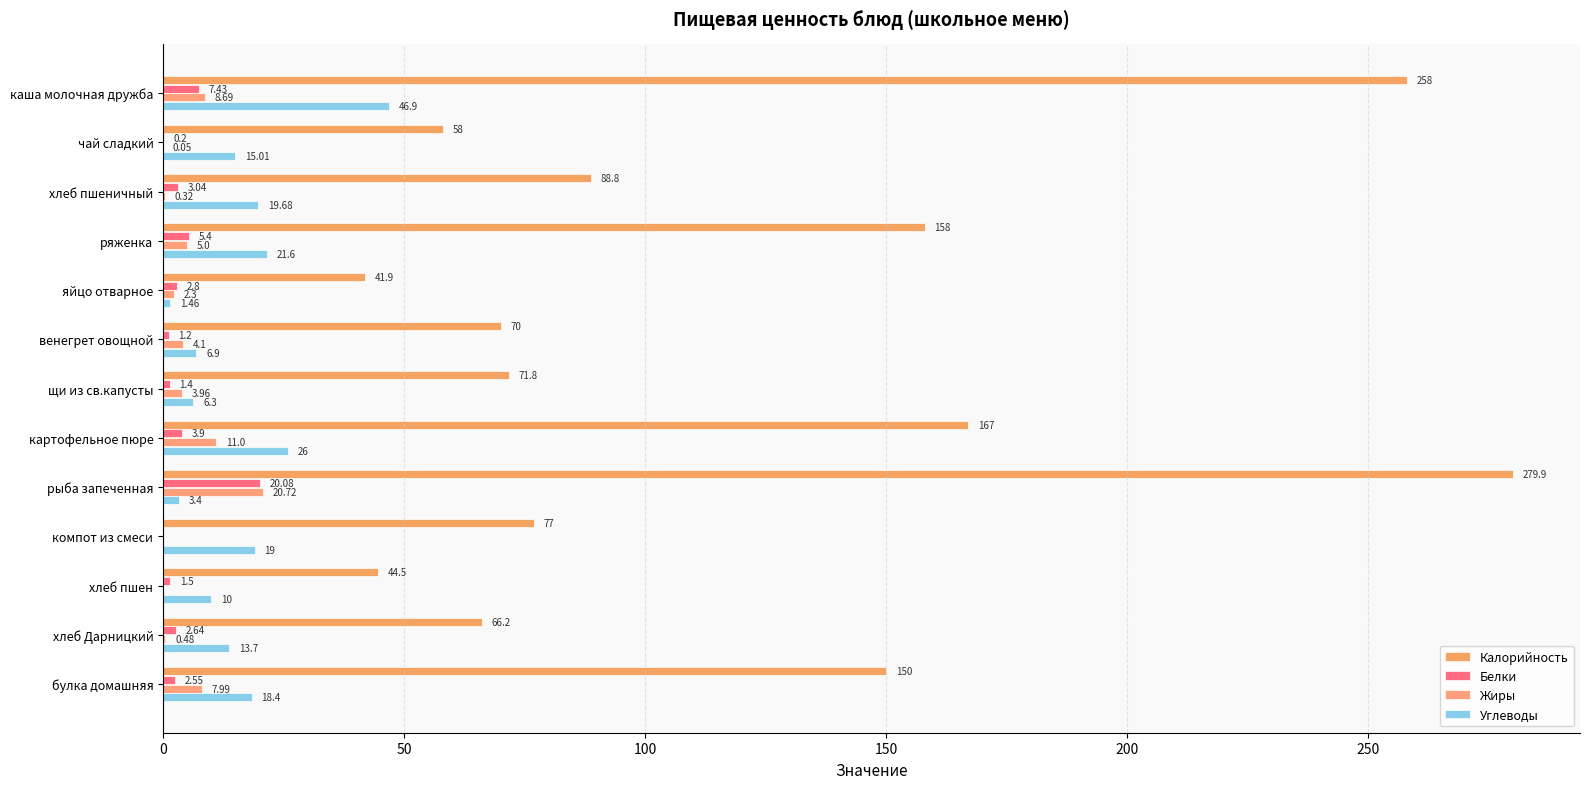

What is the maximum value for Углеводы?

46.9